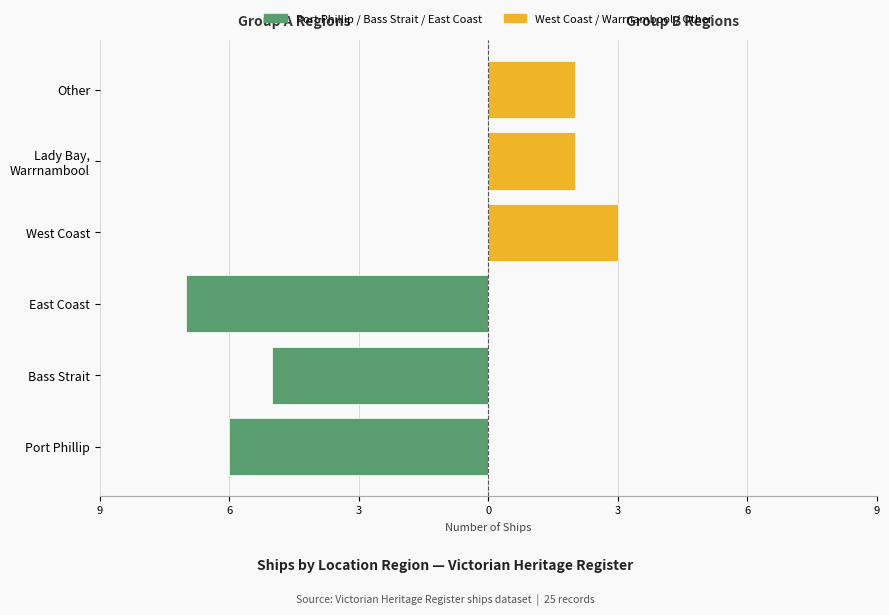

How many groups of bars are there?

6